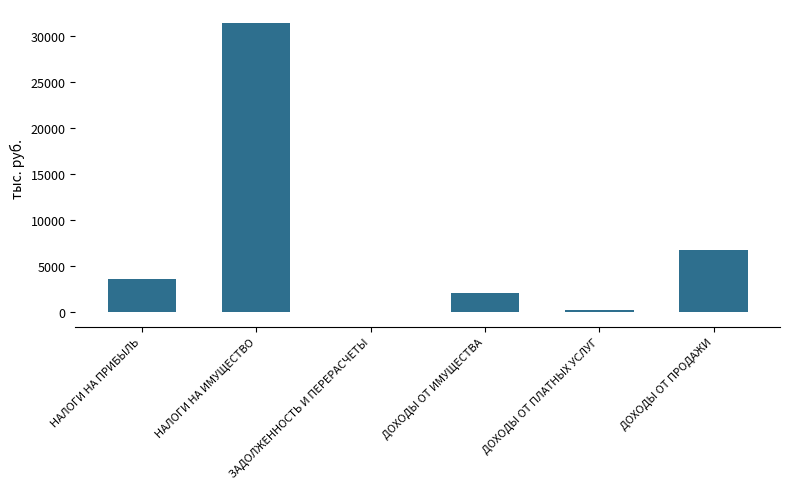

Reading left to right, extract all data points from this chart.

3650	31349	-6	2080	280	6801